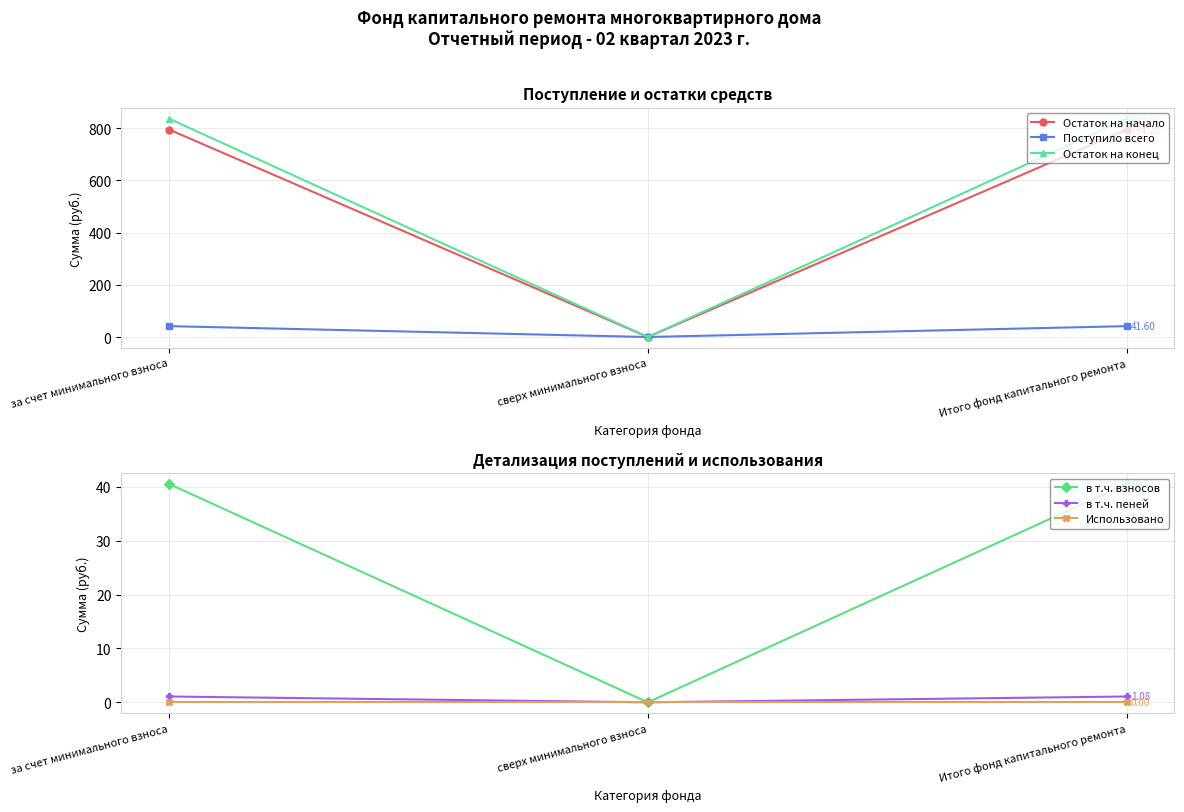

Which has a higher value, Итого фонд капитального ремонта or сверх минимального взноса?

Итого фонд капитального ремонта